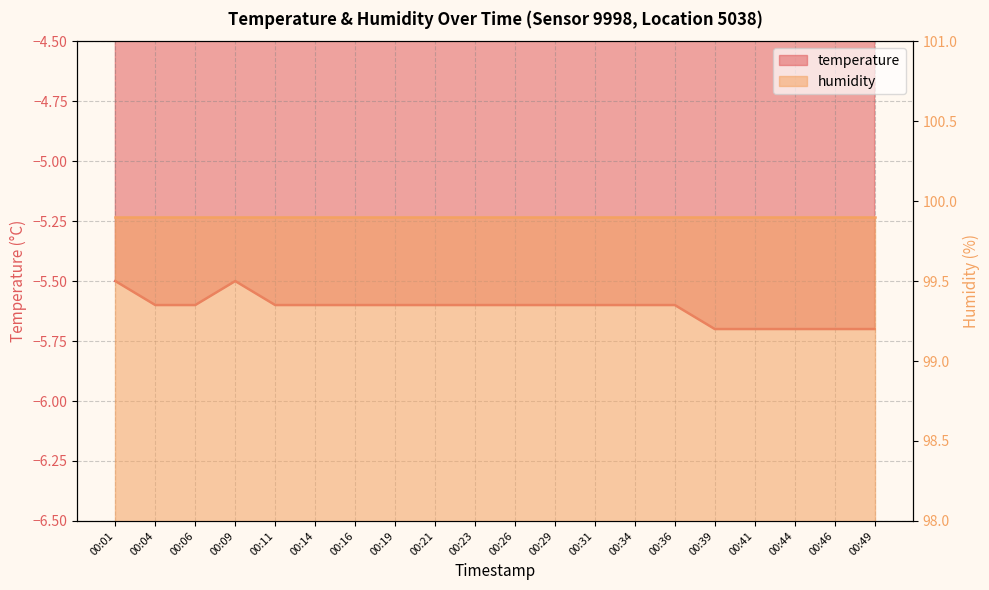

True or false: the data has more than 0 interior local peaks.

True